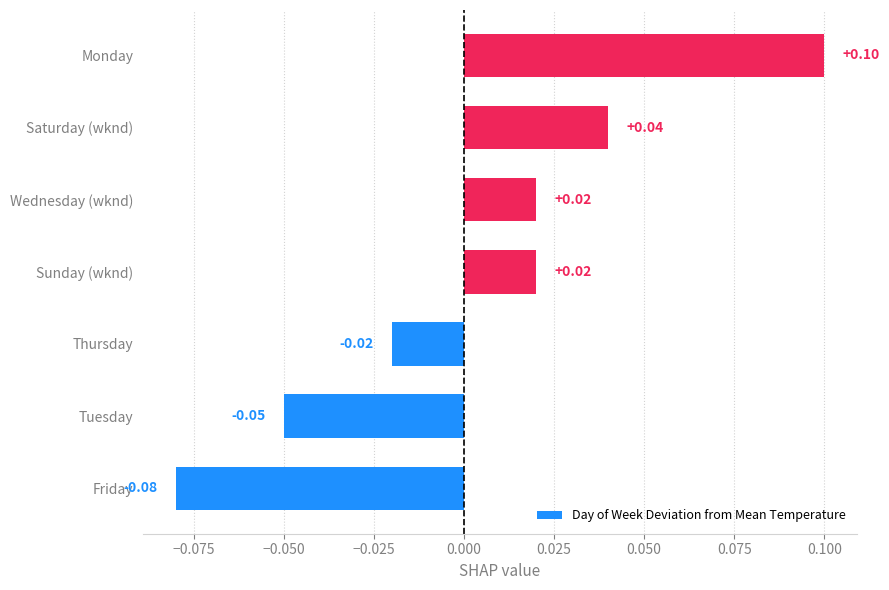

Which label corresponds to the largest value in the chart?

Monday